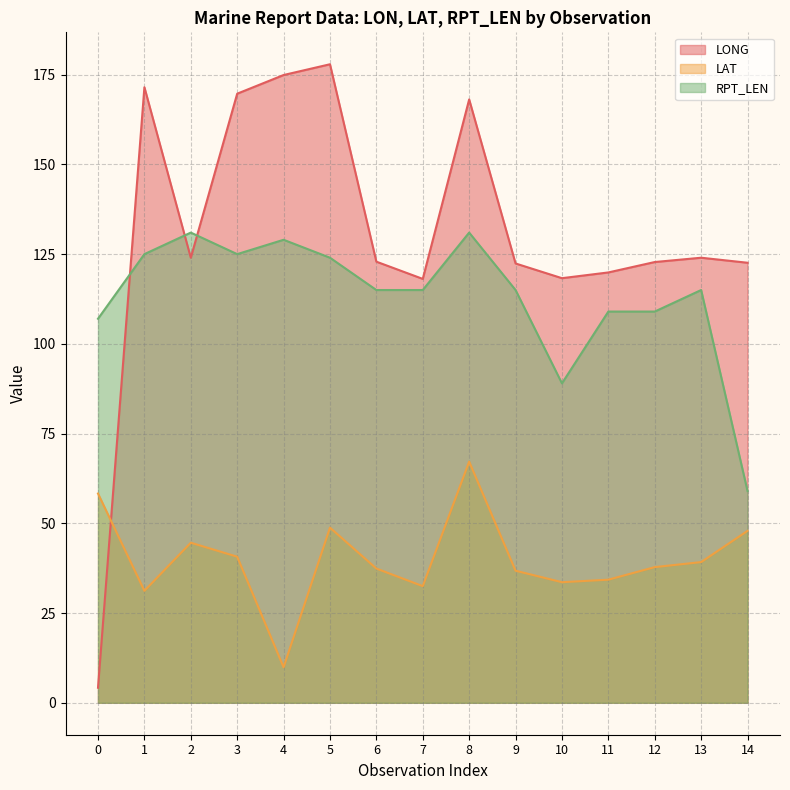

After their last crossing, which series has the higher values: LONG or RPT_LEN?

LONG